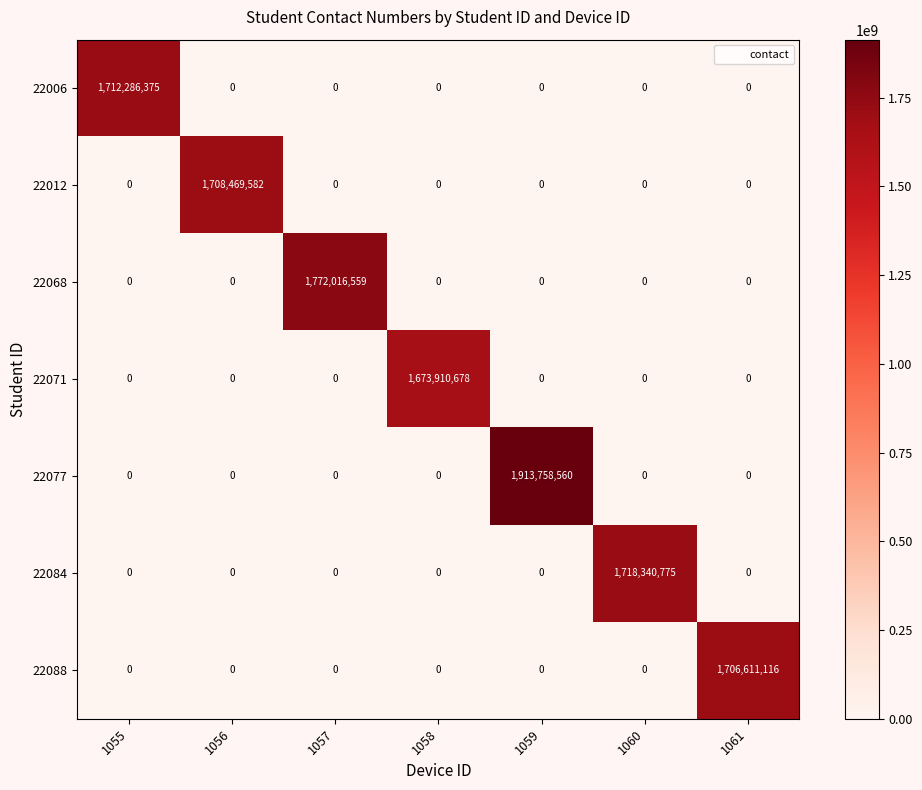

Which series has the largest range (max minus min)?

22077